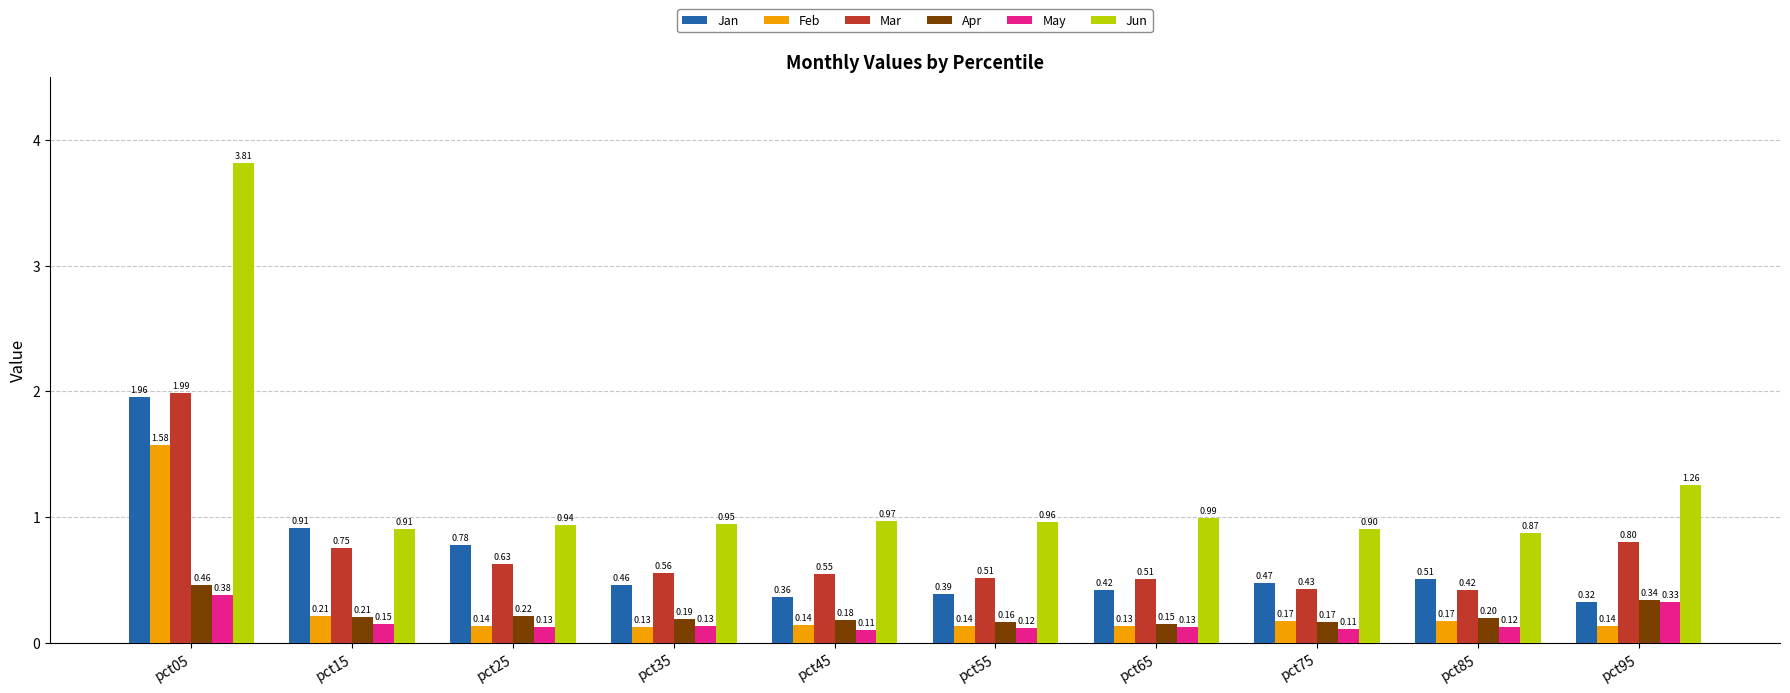

At how many categories does at least one series exceed 1?

2